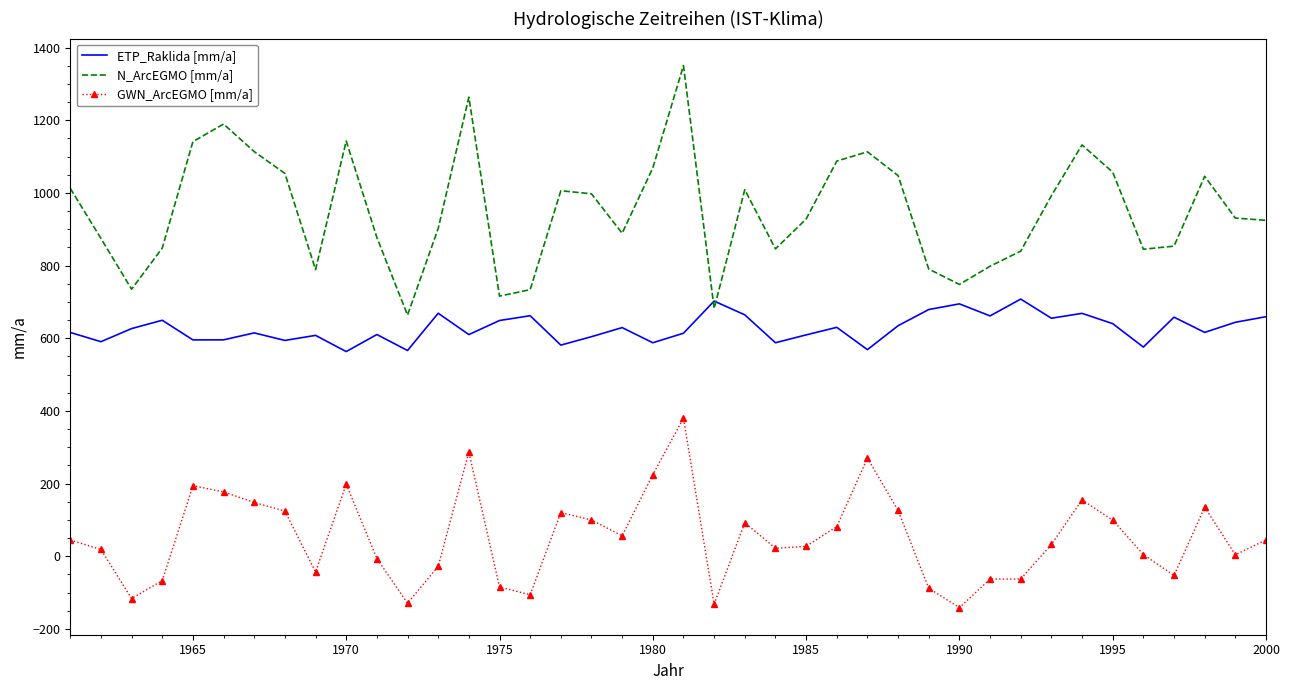

Which series has the widest spread of values?

N_ArcEGMO [mm/a]